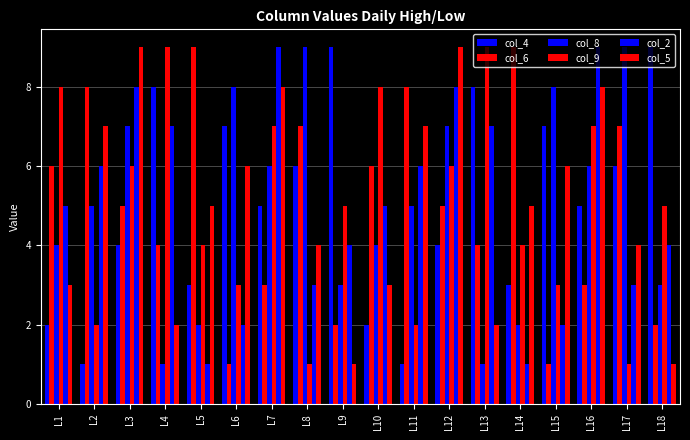

Reading left to right, extract all data points from this chart.

col_4: L1=2	L2=1	L3=4	L4=8	L5=3	L6=7	L7=5	L8=6	L9=9	L10=2	L11=1	L12=4	L13=8	L14=3	L15=7	L16=5	L17=6	L18=9
col_6: L1=6	L2=8	L3=5	L4=4	L5=9	L6=1	L7=3	L8=7	L9=2	L10=6	L11=8	L12=5	L13=4	L14=9	L15=1	L16=3	L17=7	L18=2
col_8: L1=4	L2=5	L3=7	L4=1	L5=2	L6=8	L7=6	L8=9	L9=3	L10=4	L11=5	L12=7	L13=1	L14=2	L15=8	L16=6	L17=9	L18=3
col_9: L1=8	L2=2	L3=6	L4=9	L5=4	L6=3	L7=7	L8=1	L9=5	L10=8	L11=2	L12=6	L13=9	L14=4	L15=3	L16=7	L17=1	L18=5
col_2: L1=5	L2=6	L3=8	L4=7	L5=1	L6=2	L7=9	L8=3	L9=4	L10=5	L11=6	L12=8	L13=7	L14=1	L15=2	L16=9	L17=3	L18=4
col_5: L1=3	L2=7	L3=9	L4=2	L5=5	L6=6	L7=8	L8=4	L9=1	L10=3	L11=7	L12=9	L13=2	L14=5	L15=6	L16=8	L17=4	L18=1